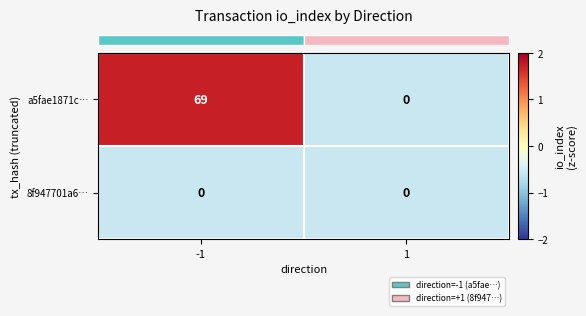

Which series changed the most between -1 and 1?

a5fae1871c…